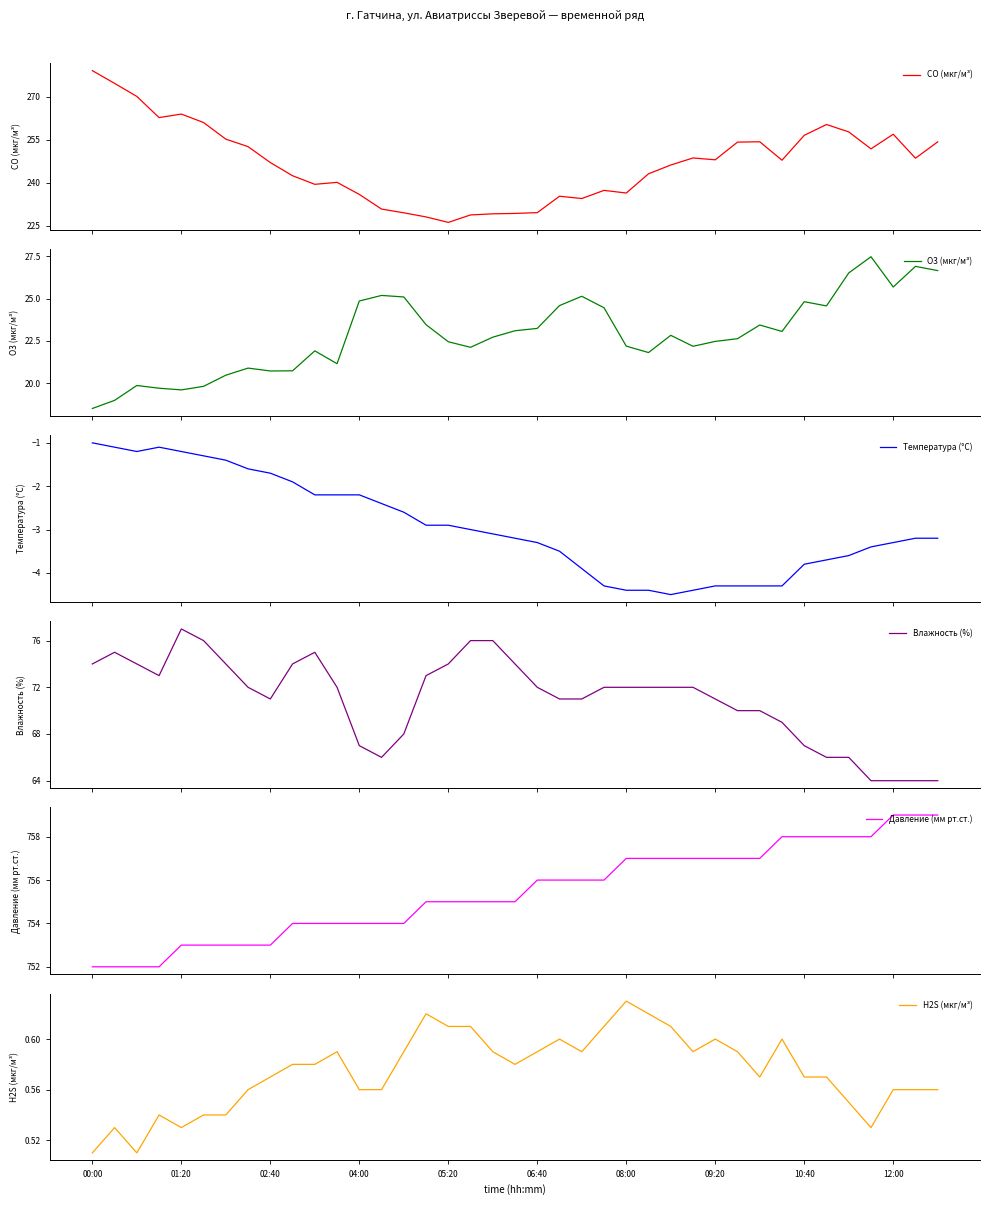

At which category does the chart reach its minimum across all series?

26